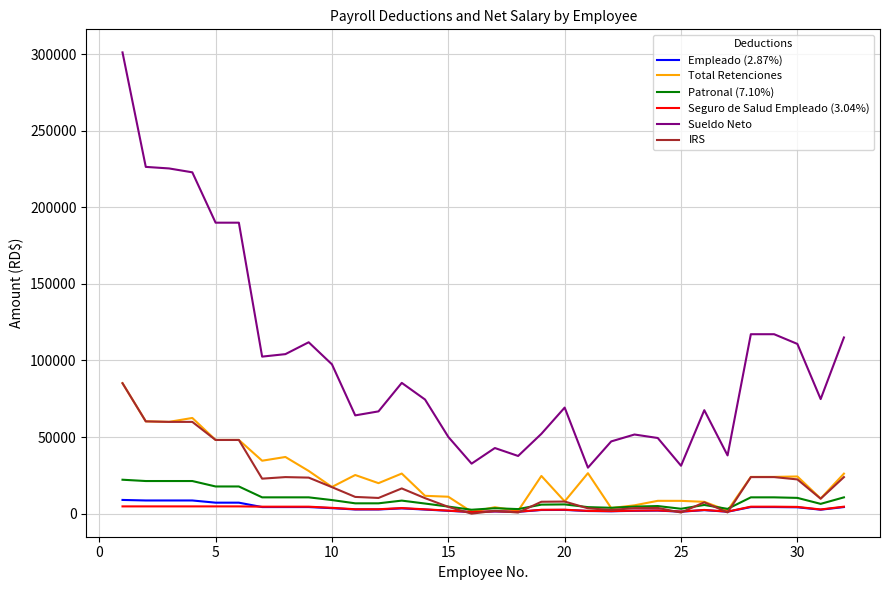

True or false: Patronal (7.10%) and Sueldo Neto cross at least once.

False